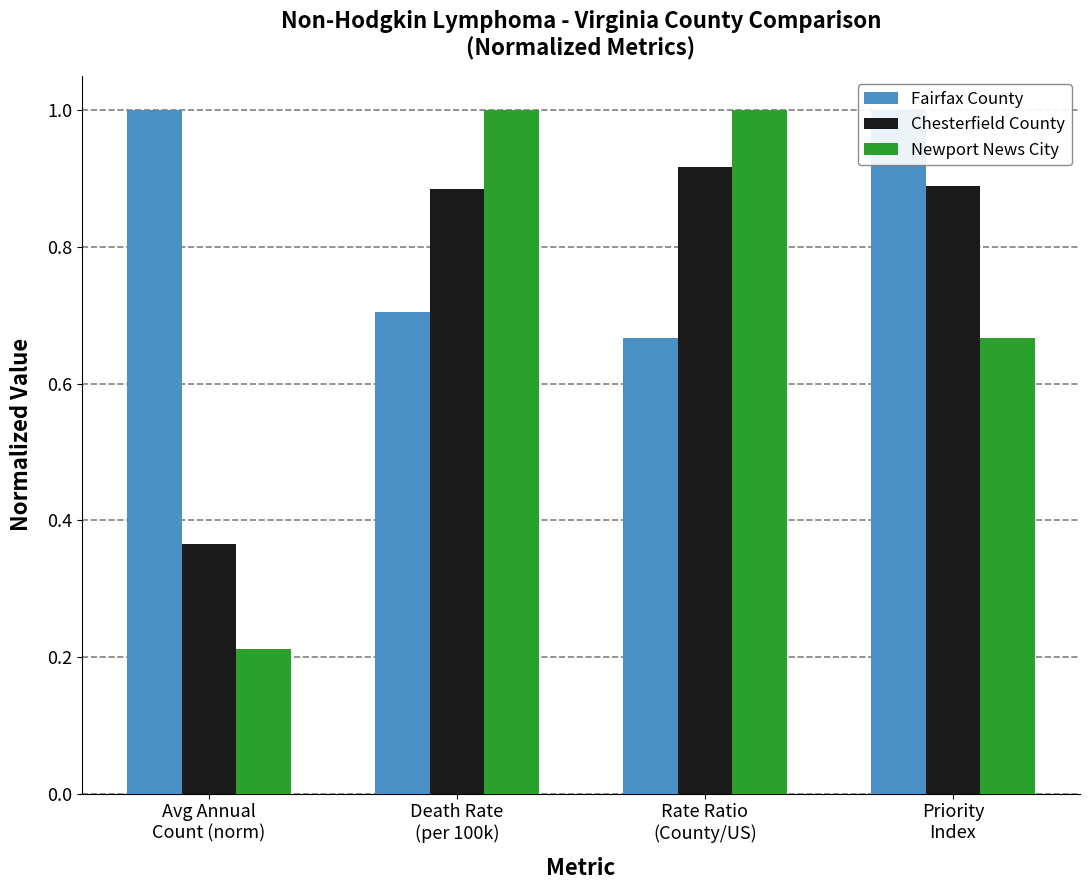

How many distinct data groups are displayed?

3